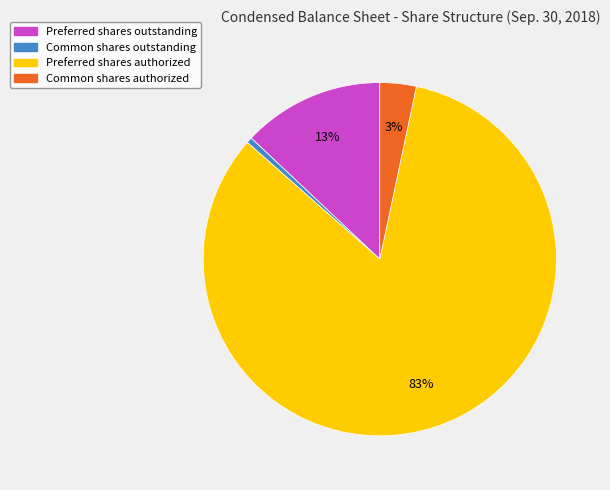

What is the largest slice in the pie chart?

Preferred shares authorized